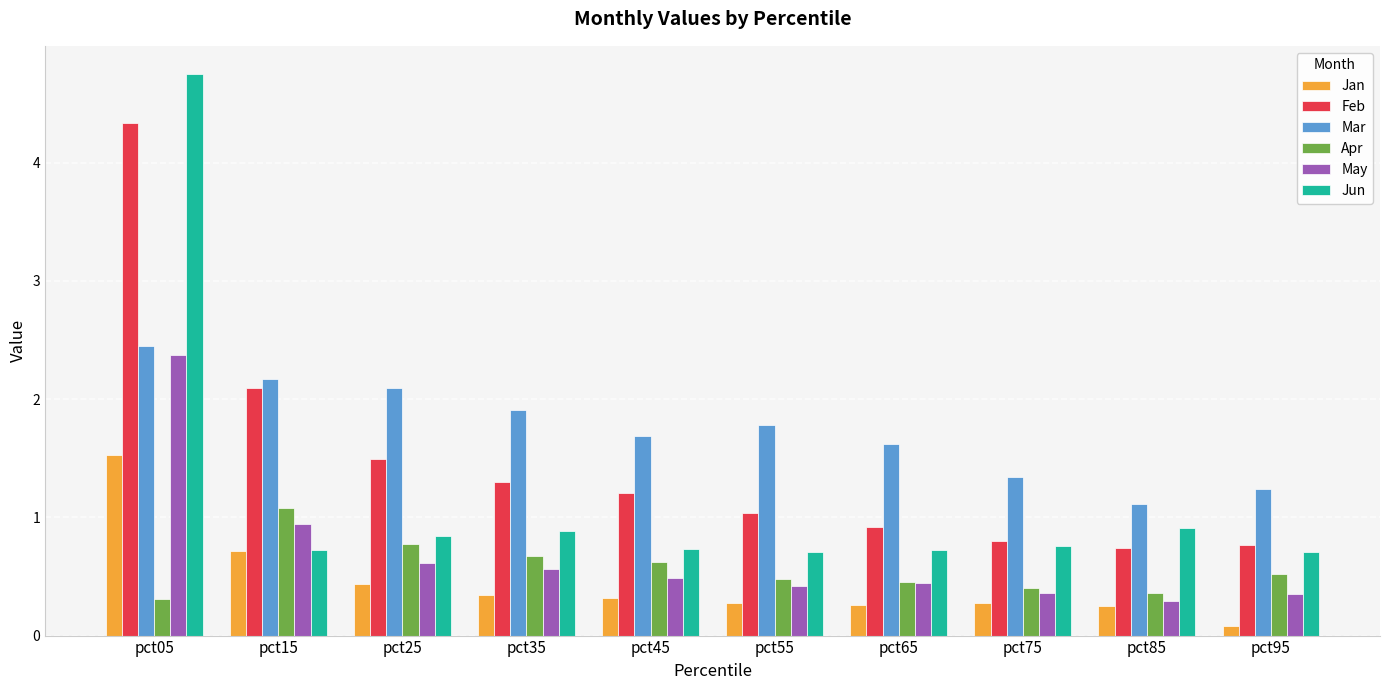

What is the difference between the second highest and second lowest values in the Apr series?

0.4